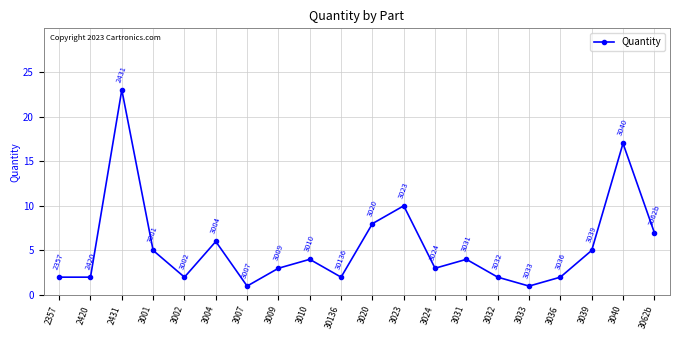

What is the ratio of the value at 3009 to the value at 3004?

0.5